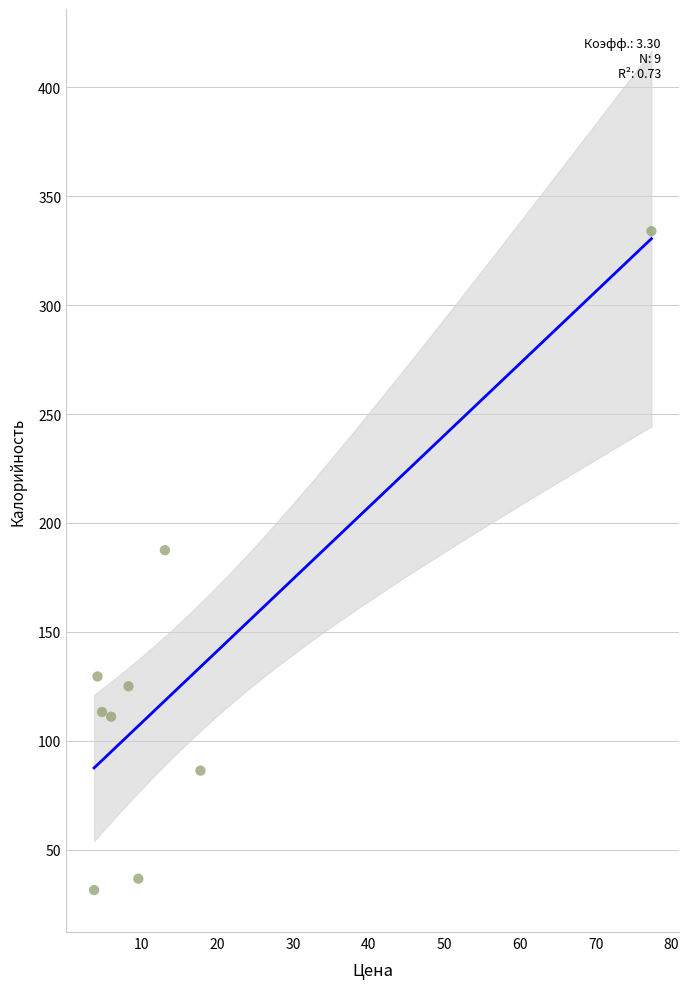

What Y value in the scatter plot is closest to 182?

187.5